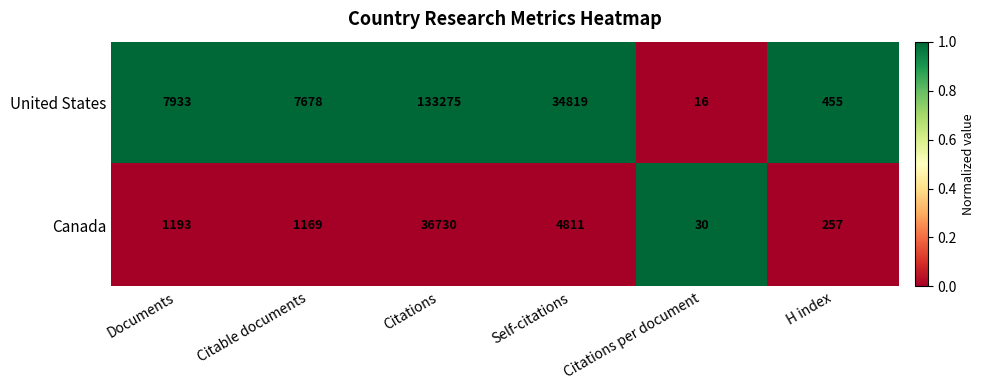

List the series in order of their overall mean, highest first.

United States, Canada